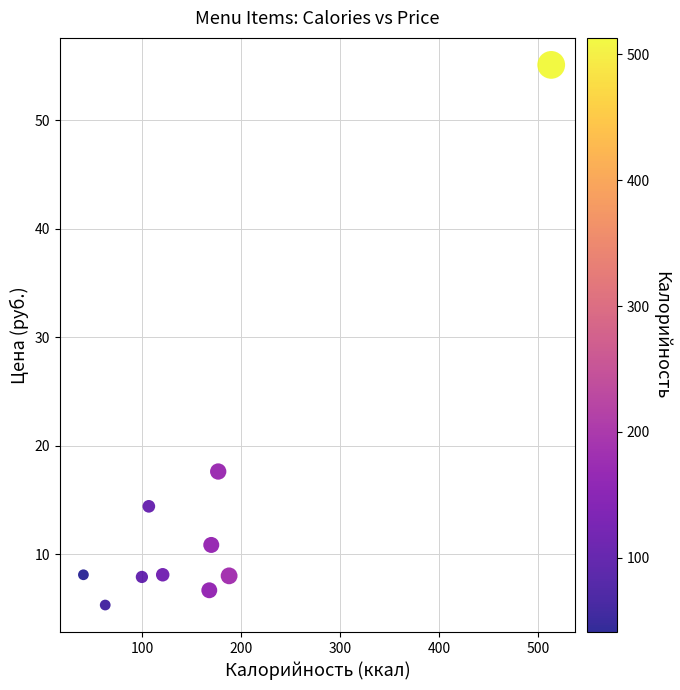

What is the range of Y values (max minus min)?

49.8